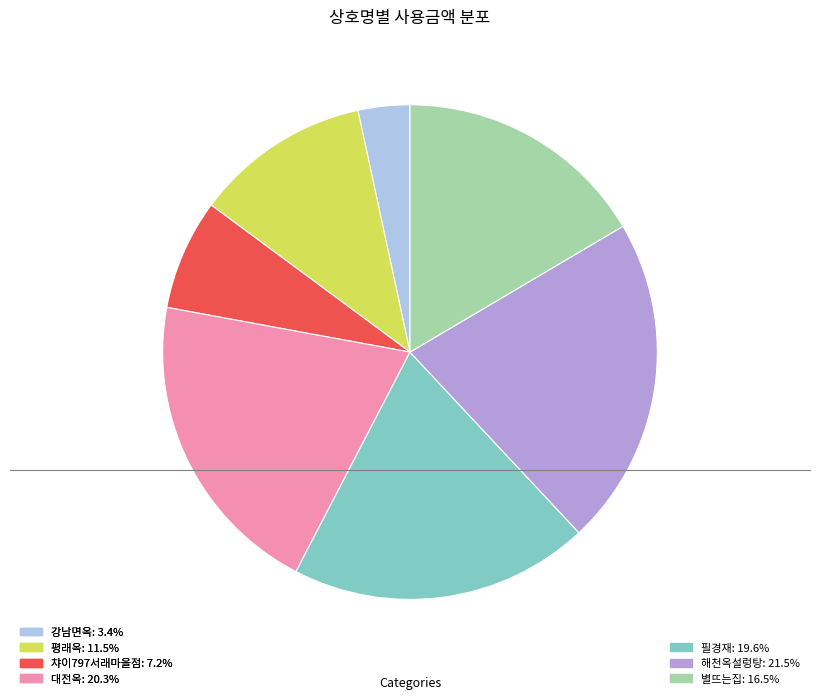

How many segments does this pie chart have?

7